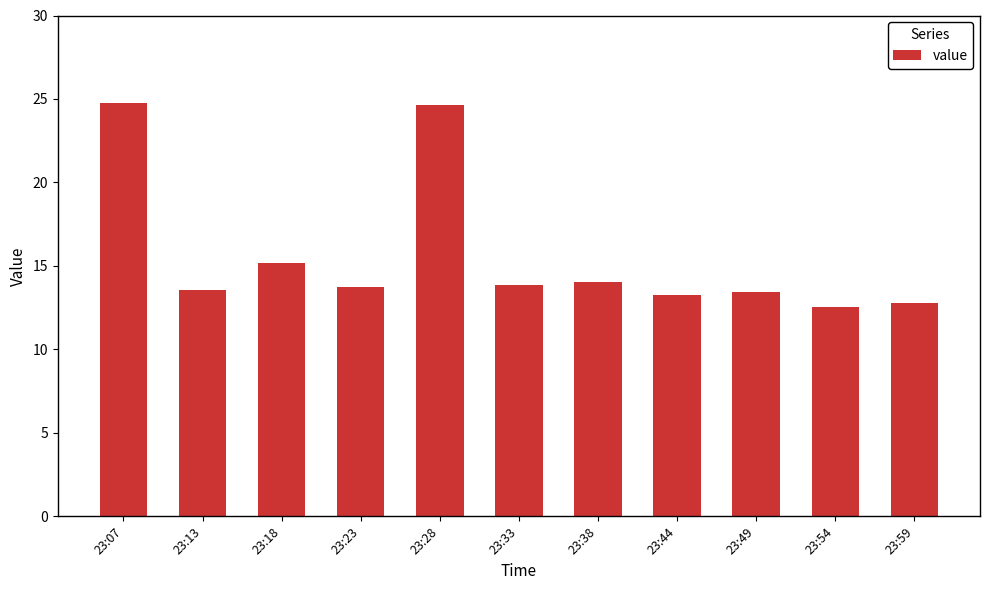

How many data points does each series have?

11